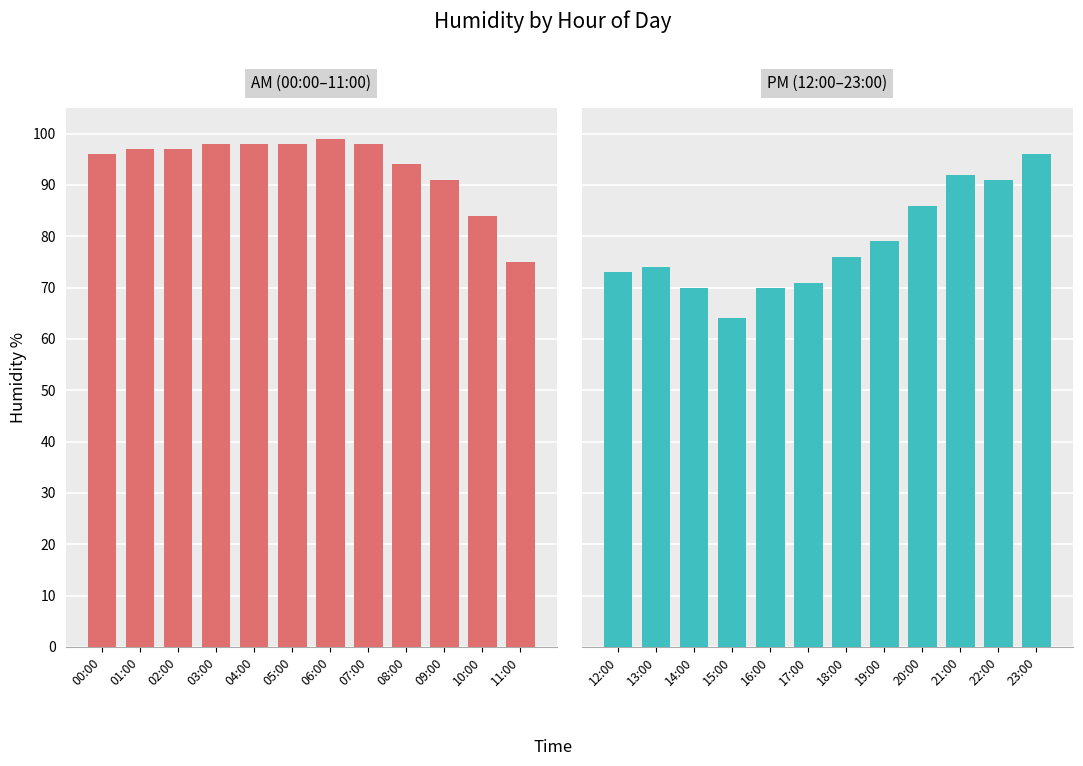

What is the minimum value for AM (00:00-11:00)?

75